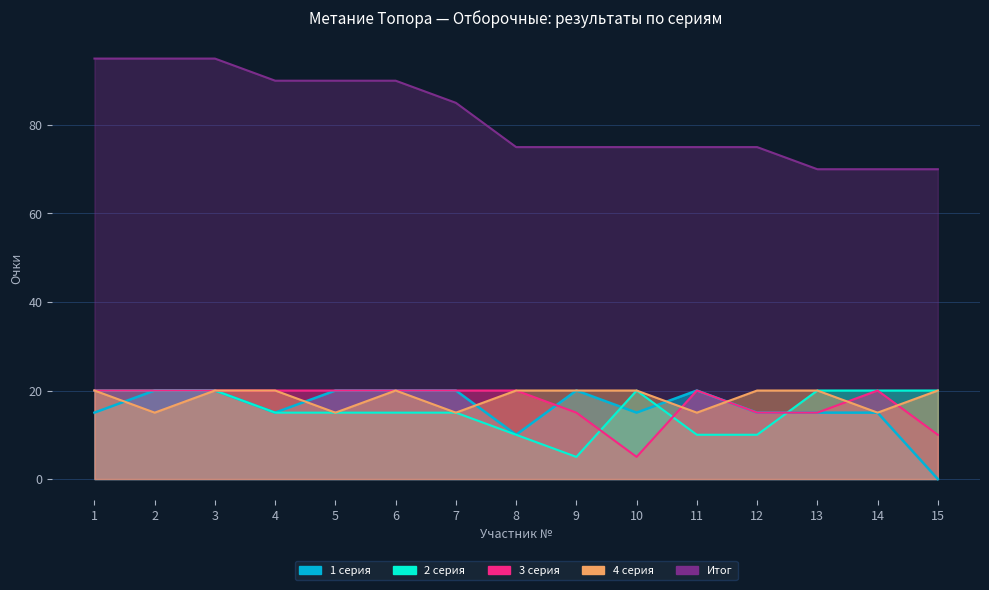

What are all the series names shown in the legend?

1 серия, 2 серия, 3 серия, 4 серия, Итог